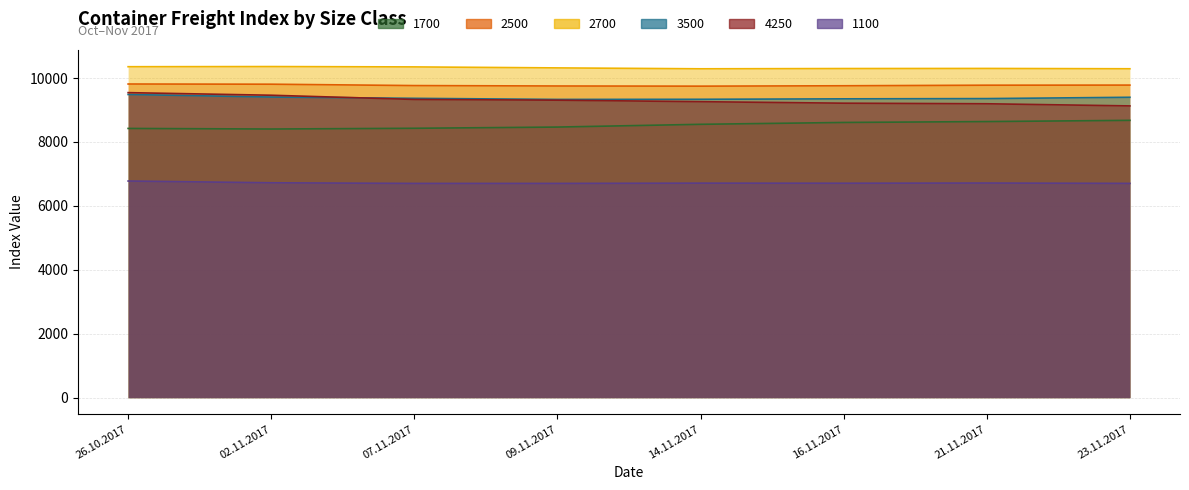

Which category has the lowest value in the 3500 series?

09.11.2017